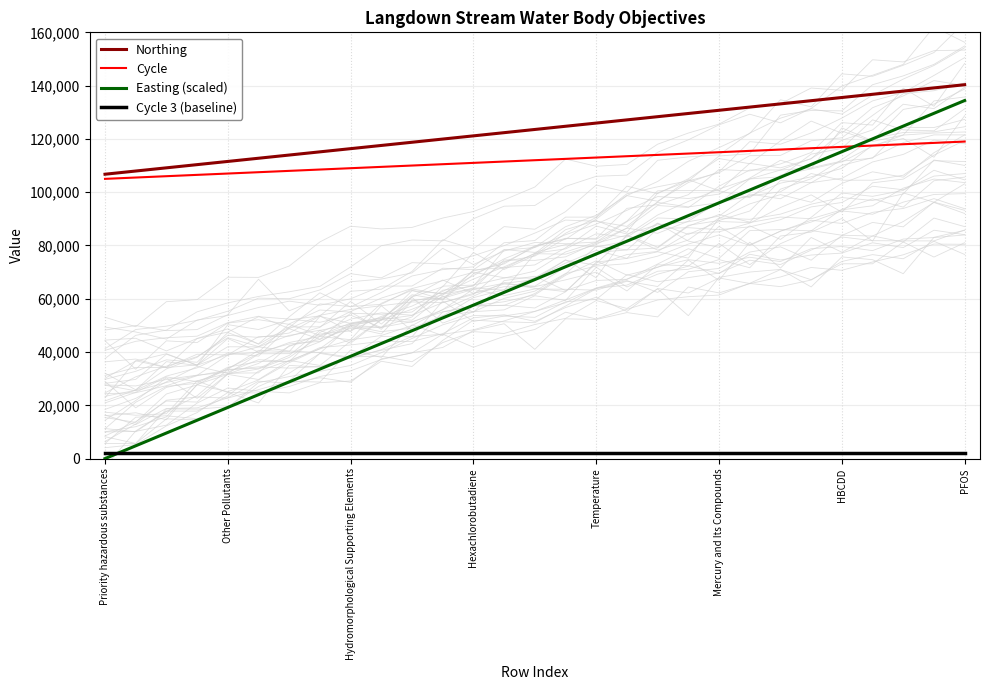

True or false: Cycle has a value of 109000 at Hydromorphological Supporting Elements.

True